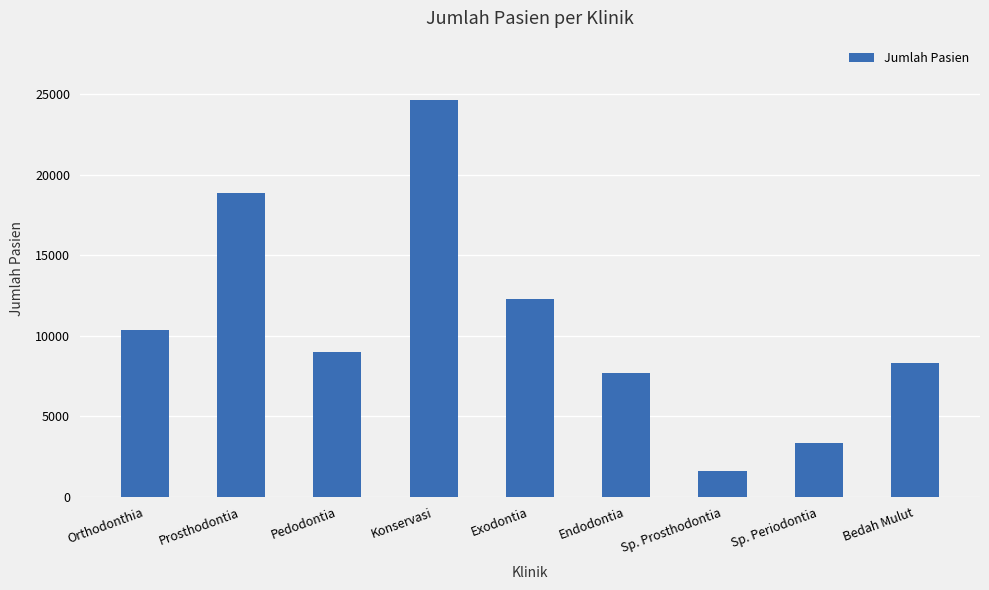

Between Pedodontia and Orthodonthia, which is larger?

Orthodonthia